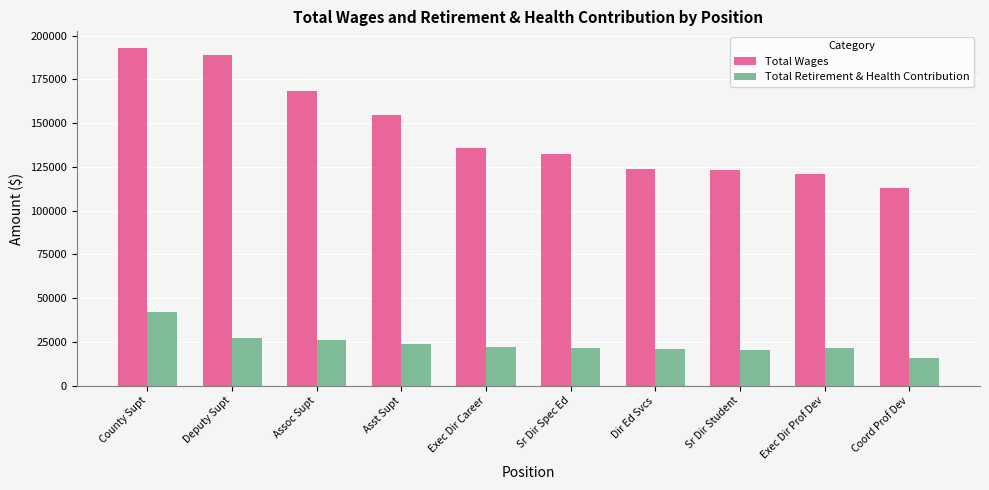

What position from the right is Dir Ed Svcs?

4